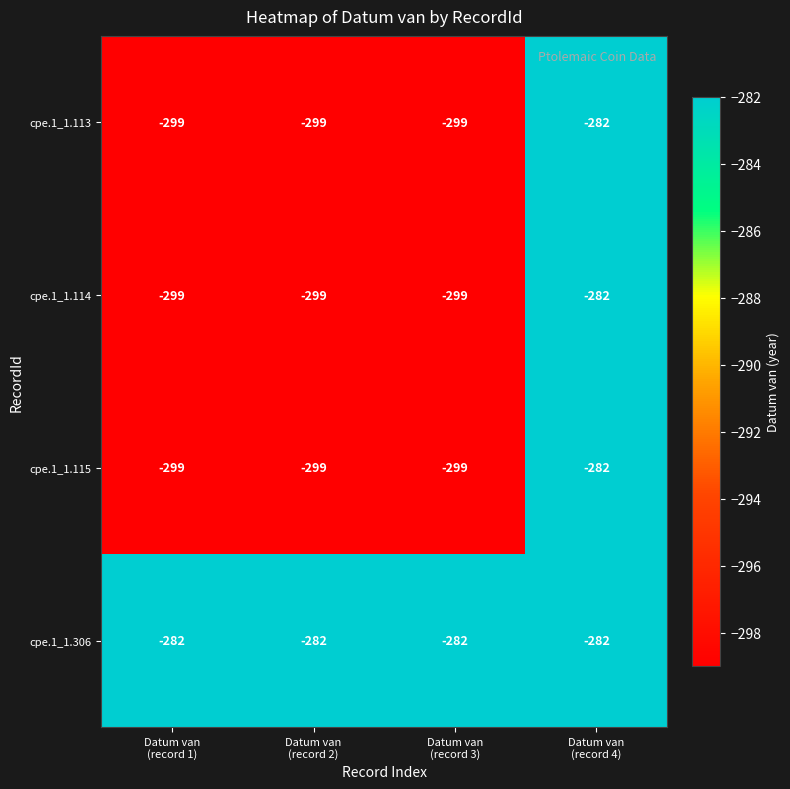

Reading left to right, transcribe all the data shown in this chart.

cpe.1_1.113: -299	-299	-299	-282
cpe.1_1.114: -299	-299	-299	-282
cpe.1_1.115: -299	-299	-299	-282
cpe.1_1.306: -282	-282	-282	-282